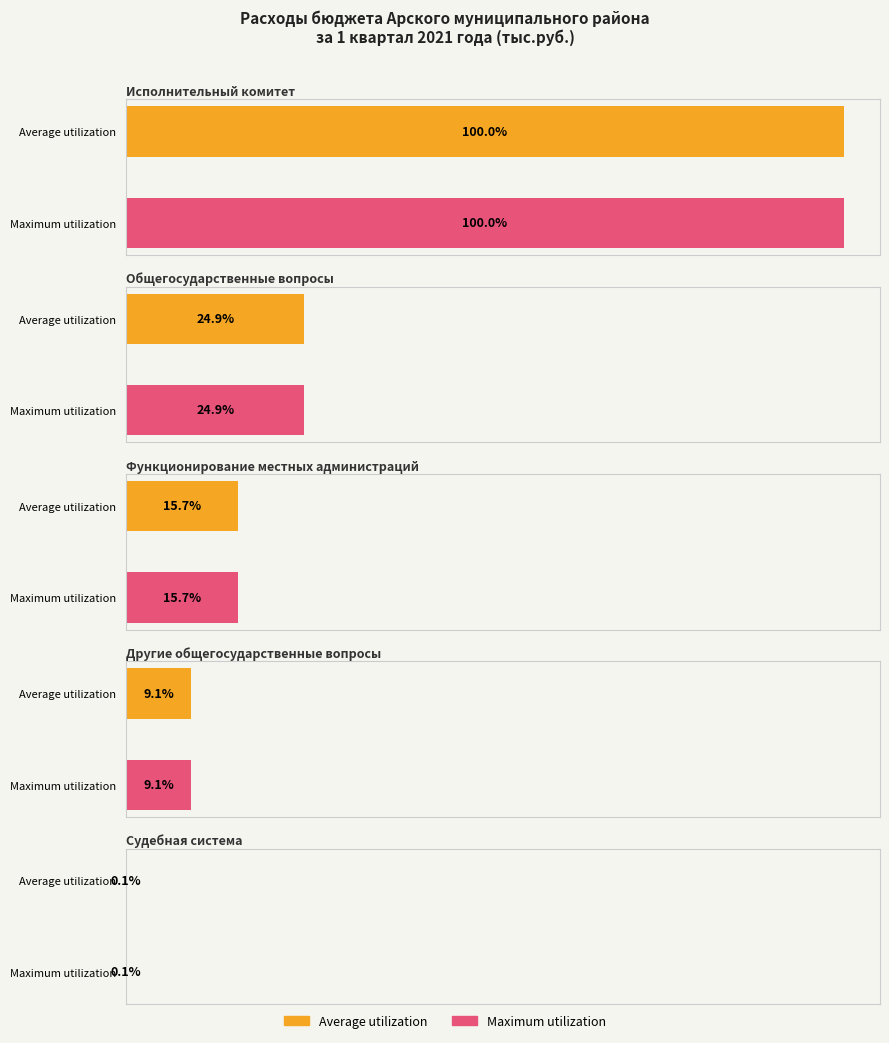

Is the value of Average utilization at Исполнительный комитет greater than the value of Maximum utilization at Функционирование местных администраций?

Yes